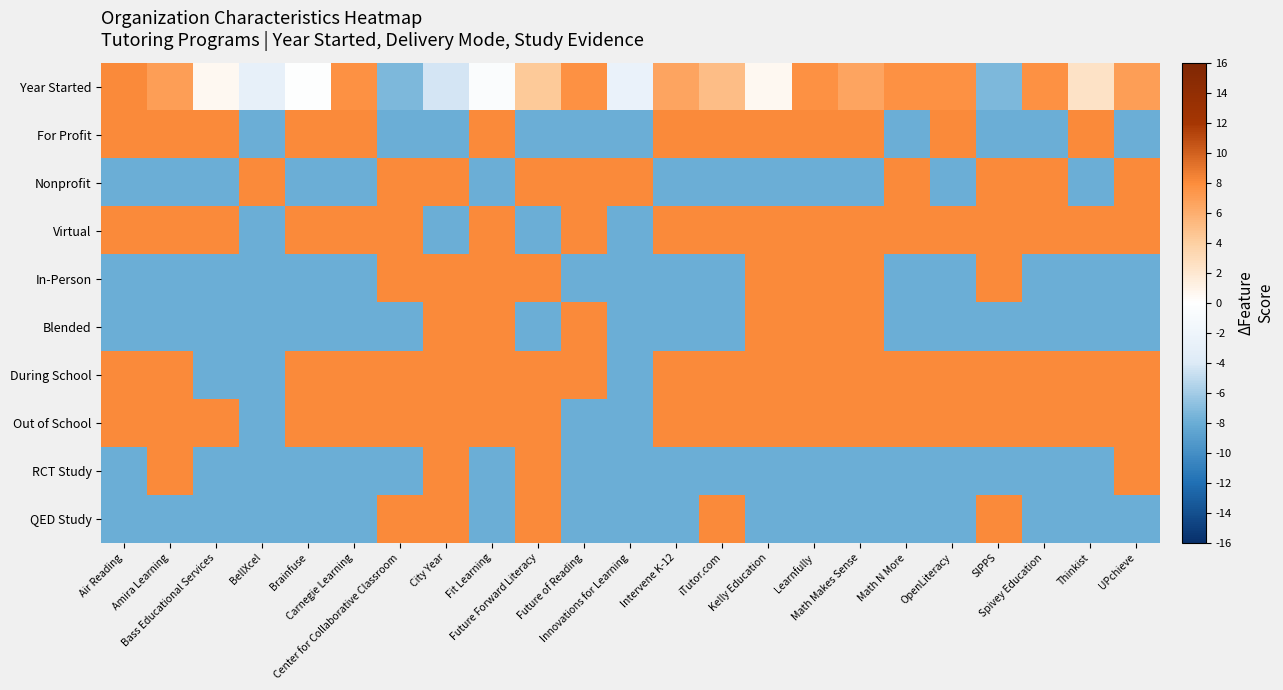

How many categories are shown in the chart?

23